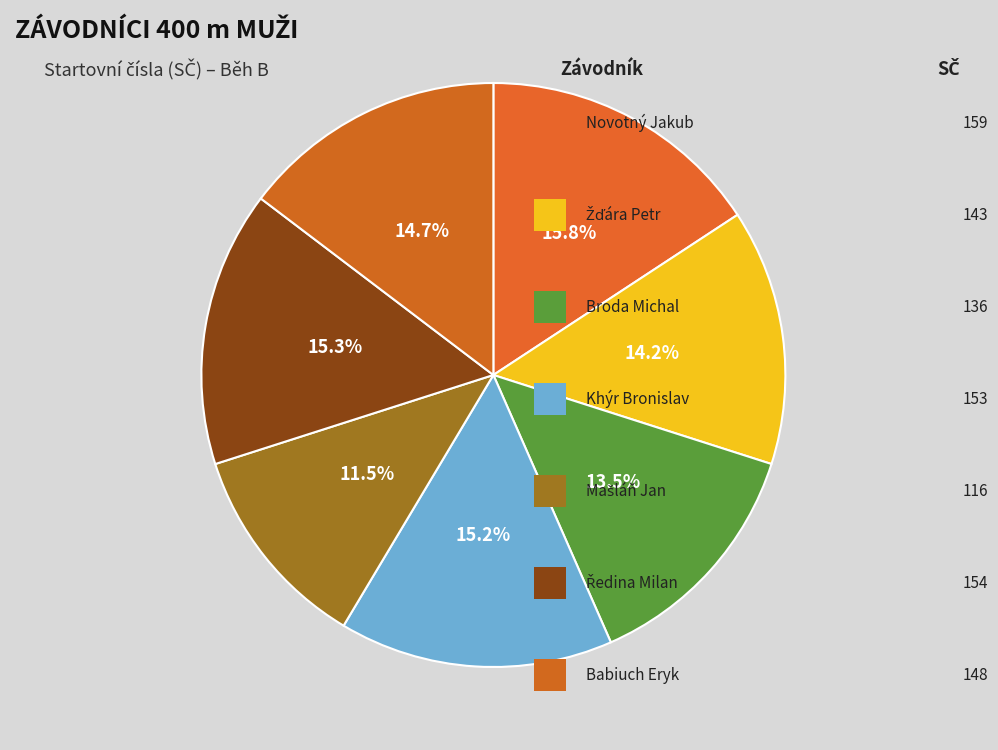

What is the largest slice in the pie chart?

Novotný Jakub